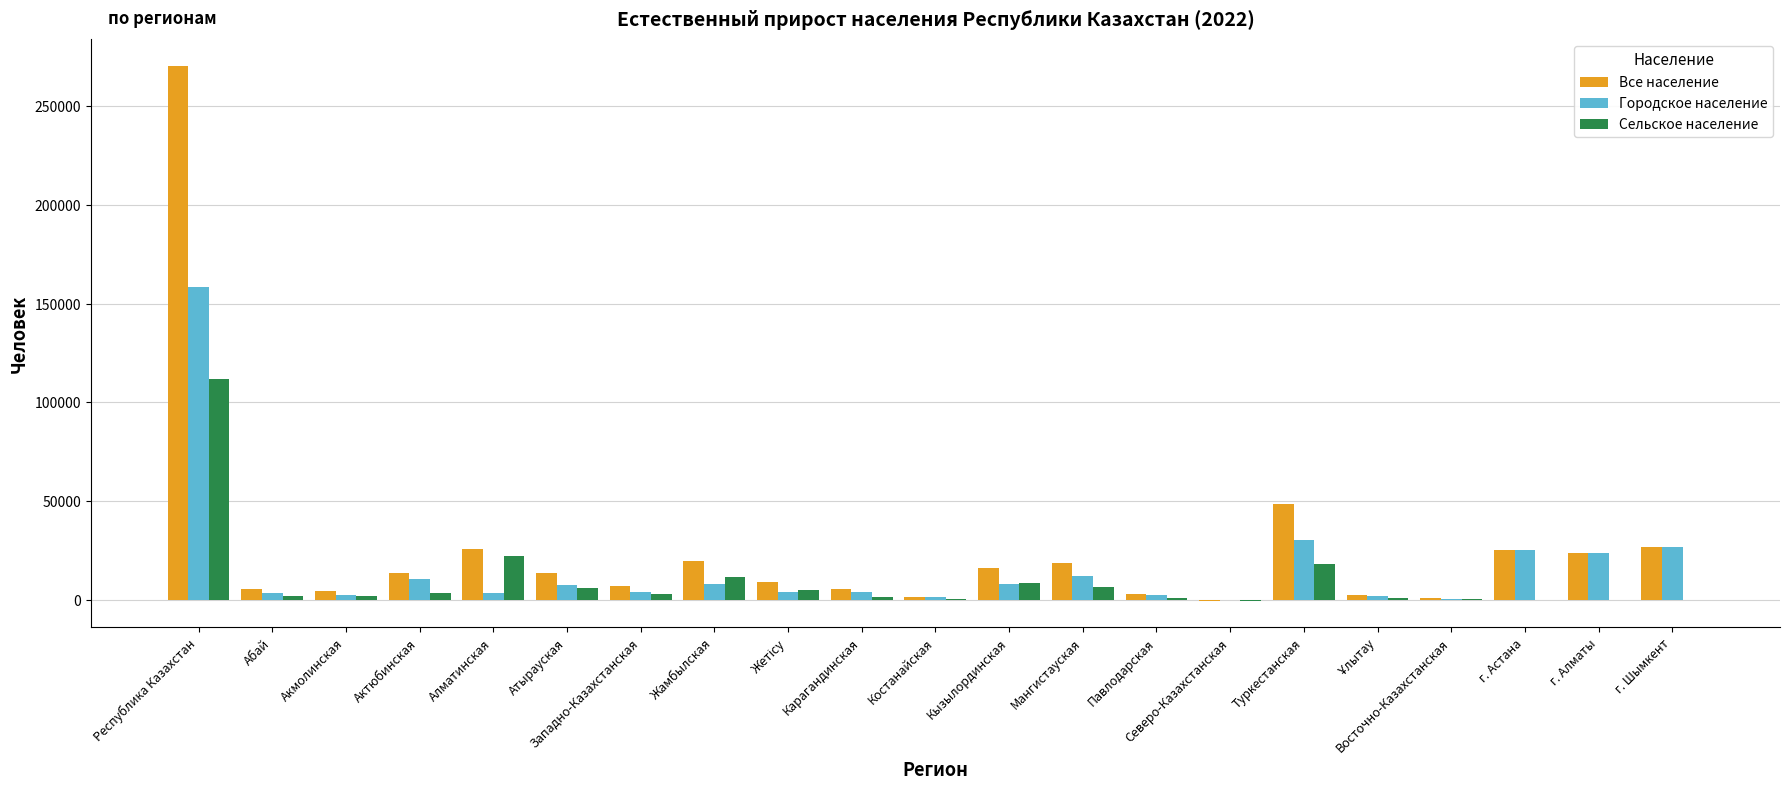

The value of Городское население at г. Астана is 34668. True or false?

False